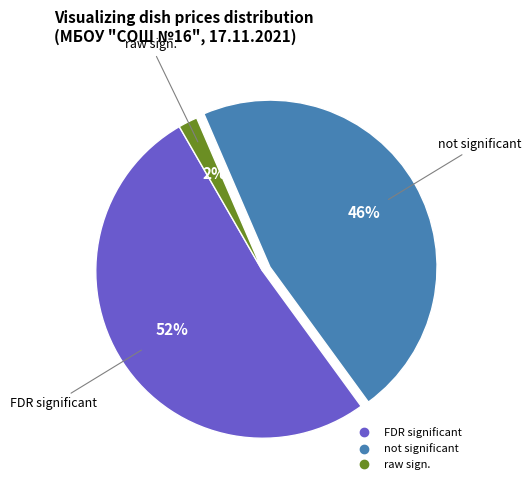

How many segments does this pie chart have?

3